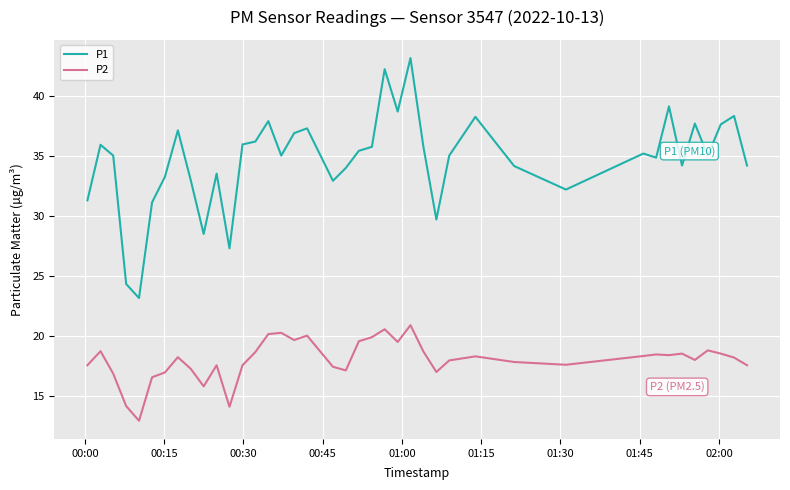

What is the maximum value for P1?

43.1